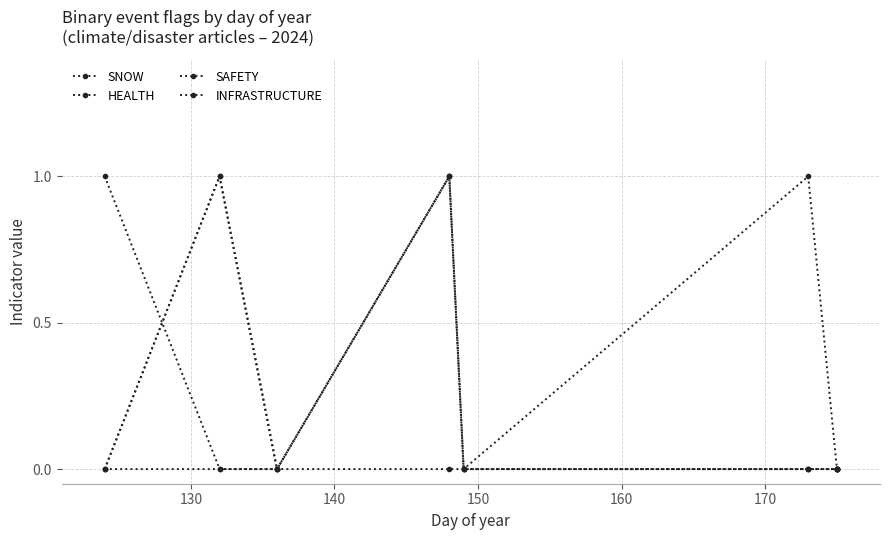

Reading left to right, what are all the values shown in this chart?

SNOW: 1	0	0	0	0	0	0	0
HEALTH: 0	0	0	1	0	1	0	0
SAFETY: 0	1	0	1	0	0	0	0
INFRASTRUCTURE: 0	1	0	1	0	0	0	0